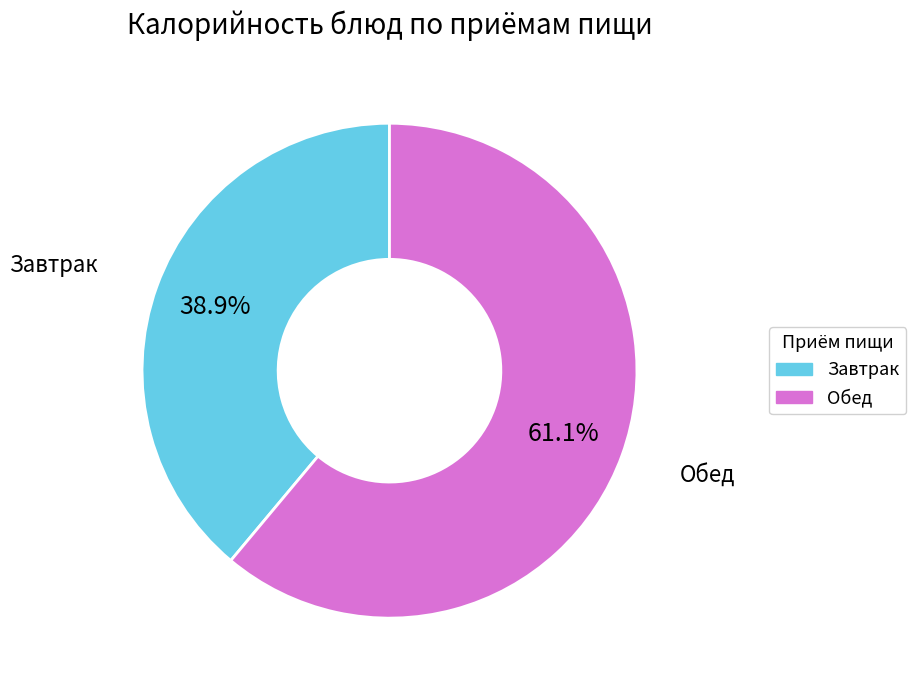

Is there any slice that represents more than half of the pie?

Yes